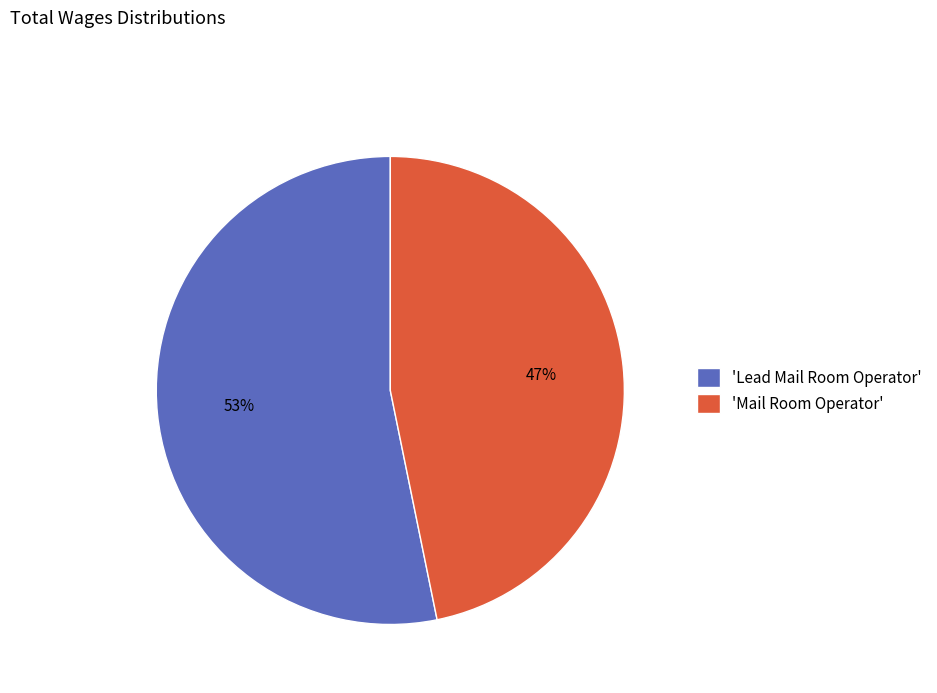

Combined, do 'Lead Mail Room Operator' and 'Mail Room Operator' account for over 50%?

Yes